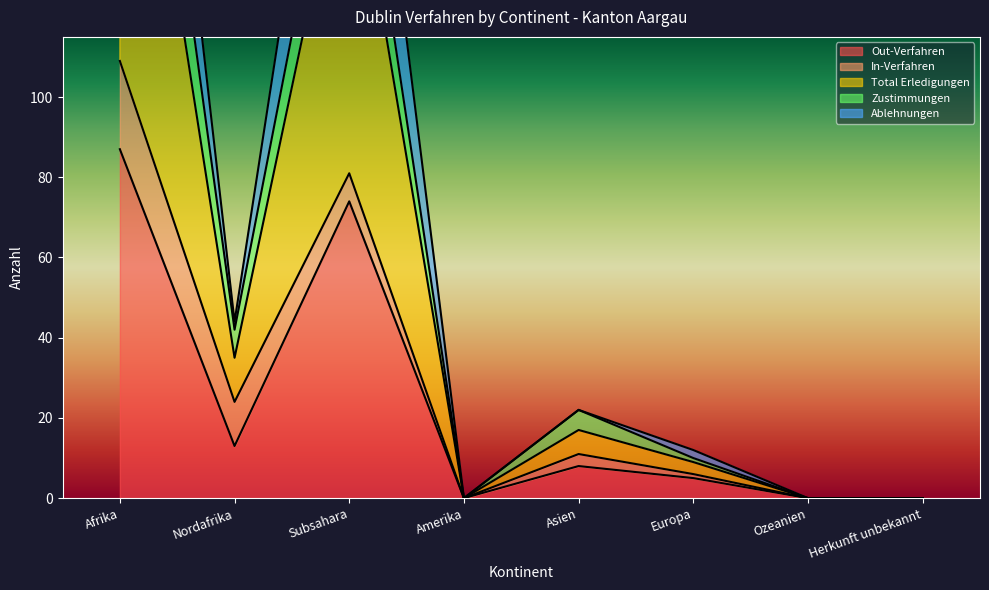

What is the greatest value displayed?

294